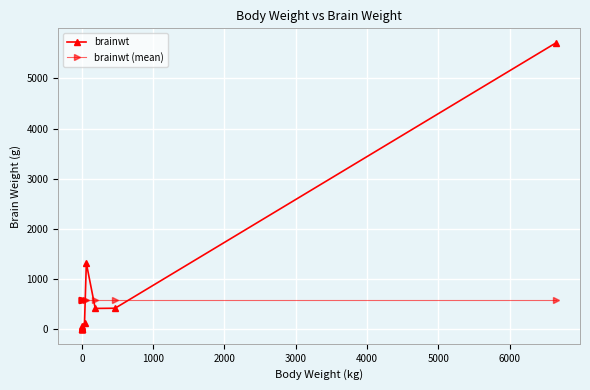

What is the highest value of the brainwt series?

5712.0